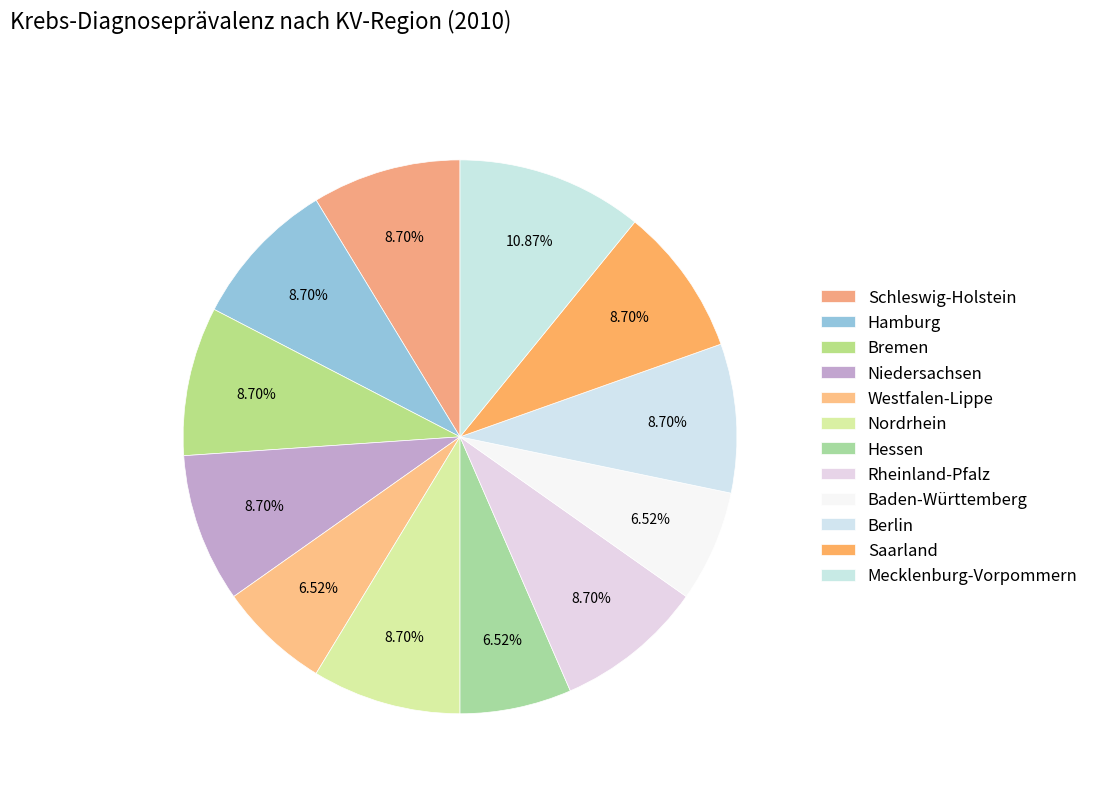

How many slices are in this pie chart?

12